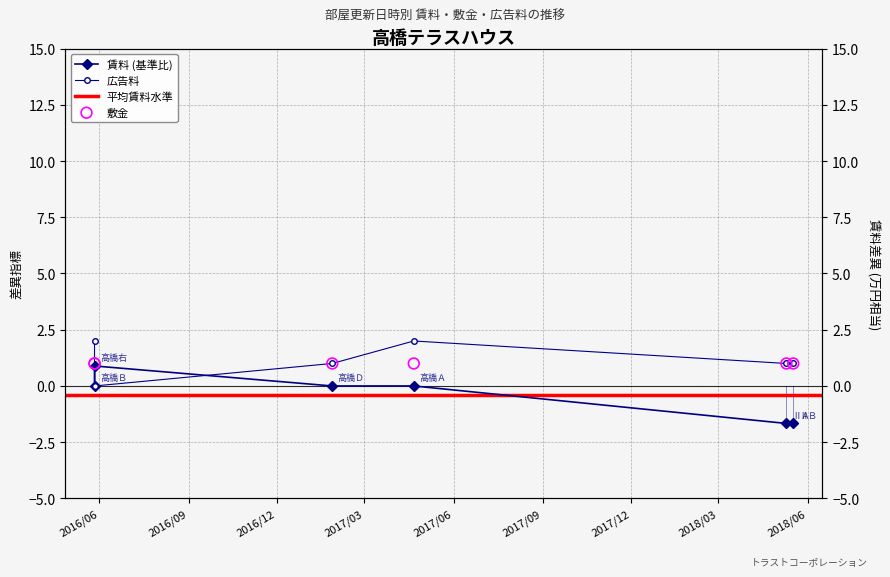

Which series has the largest total across all categories?

広告料